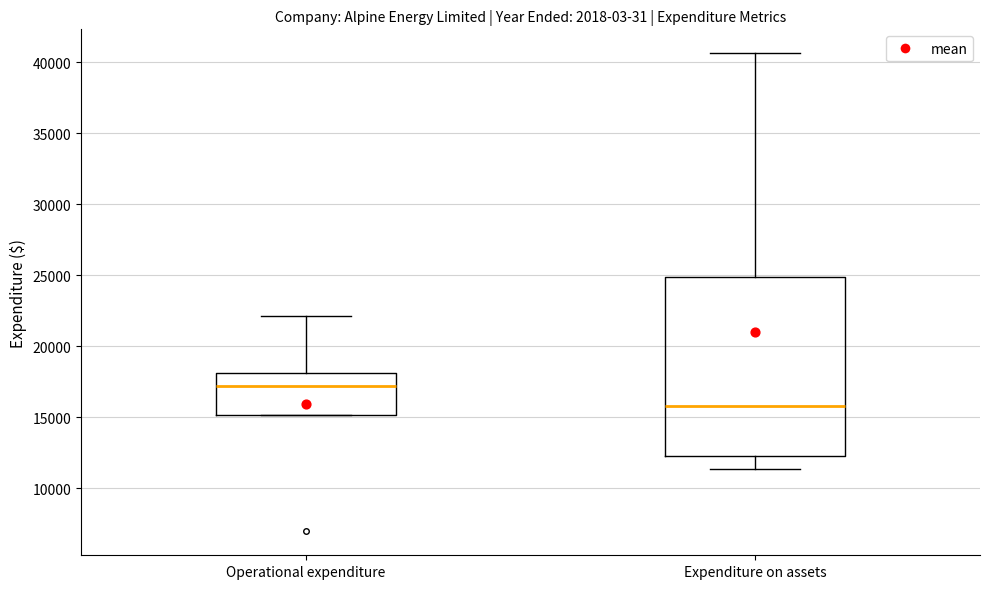

Where does the median line of the box for Expenditure on assets sit on the y-axis? The values are not printed on the chart, so give them approximately, as read against the axis.

16000